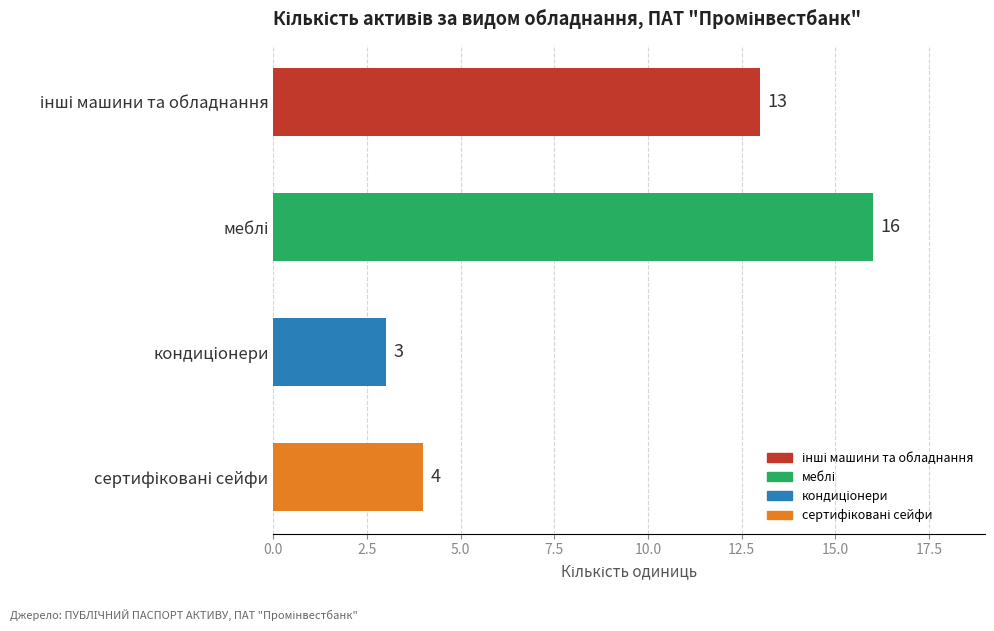

What is the average value?

9